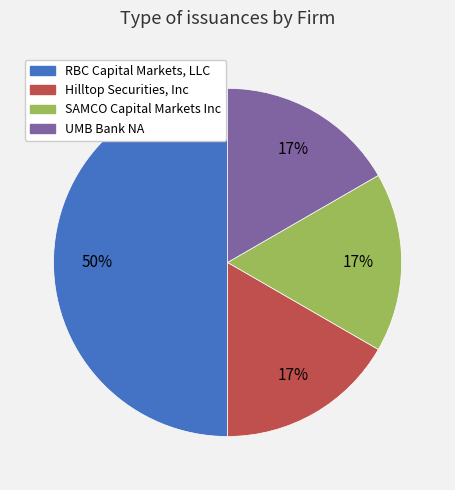

What percentage is the Hilltop Securities, Inc slice, to the nearest percent?

17%